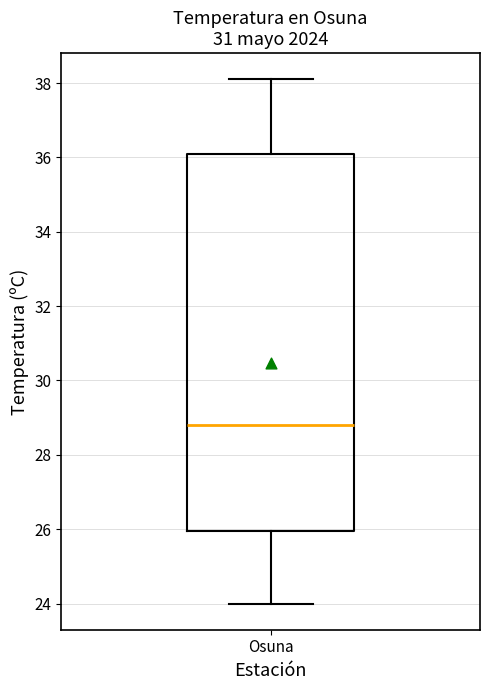

Where does the lower whisker of the box for Osuna end on the y-axis? The values are not printed on the chart, so give them approximately, as read against the axis.

24.0